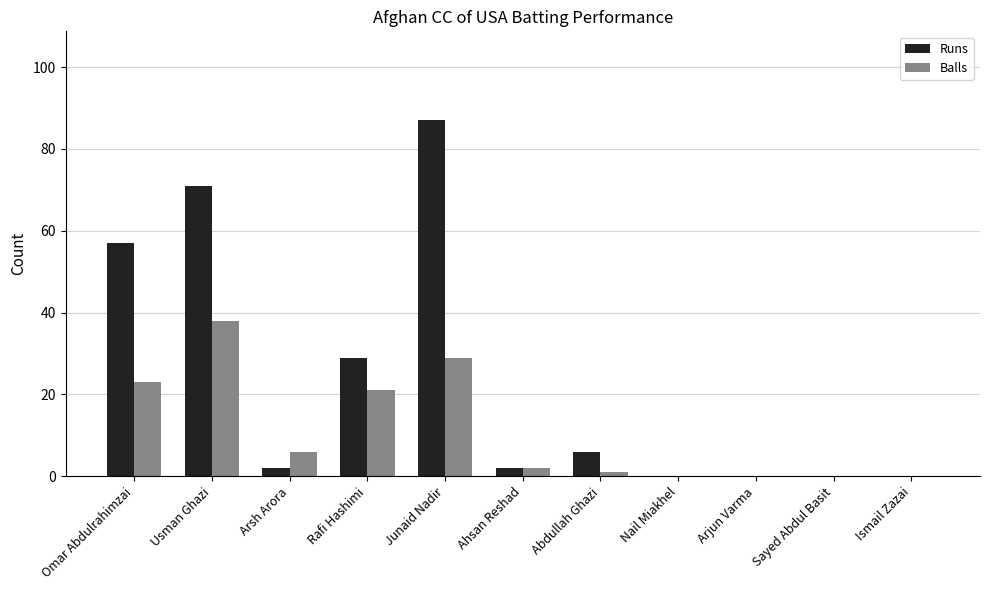

Where is Balls nearest to the value 19?

Rafi Hashimi